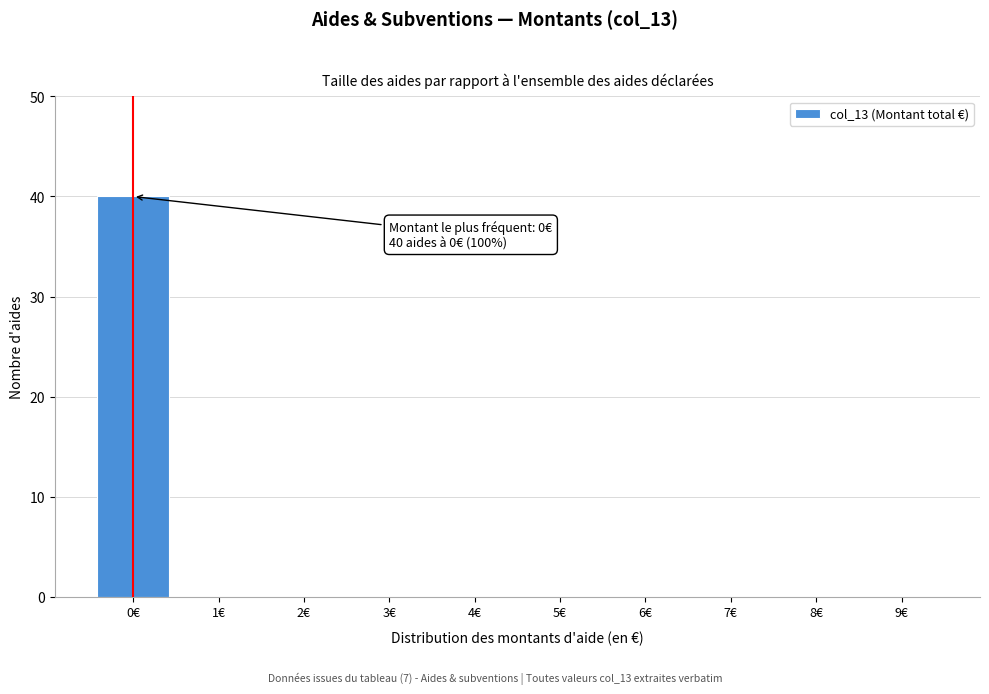

Reading left to right, transcribe all the data shown in this chart.

0€=40	1€=0	2€=0	3€=0	4€=0	5€=0	6€=0	7€=0	8€=0	9€=0